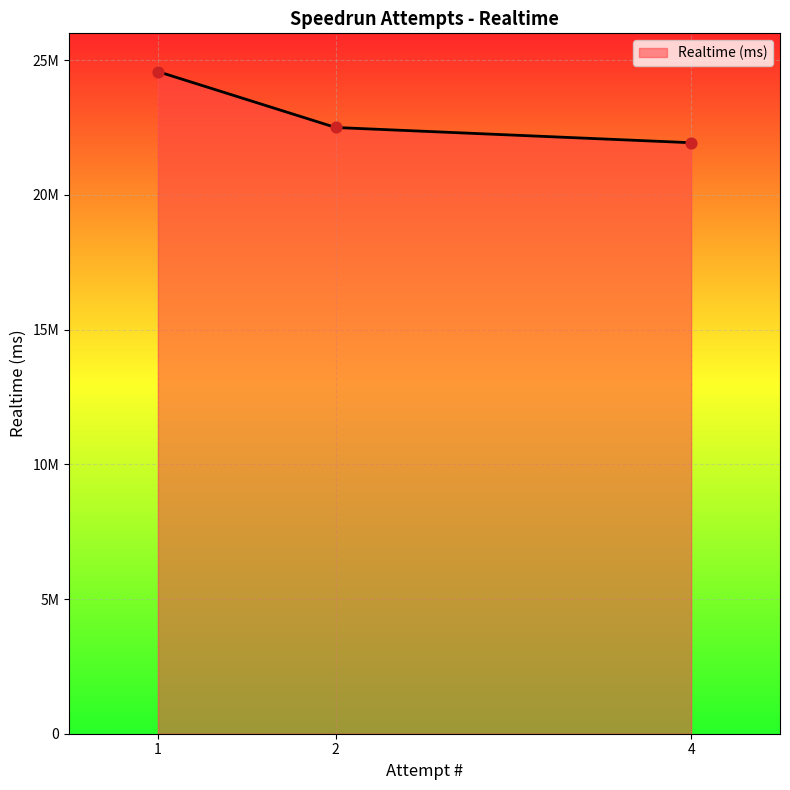

Between 2 and 4, which is larger?

2